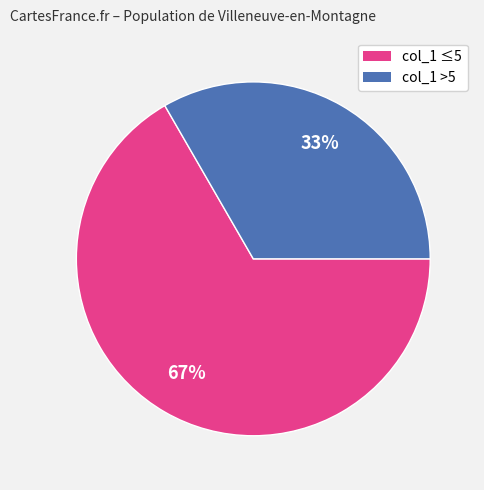

Is there any slice that represents more than half of the pie?

Yes